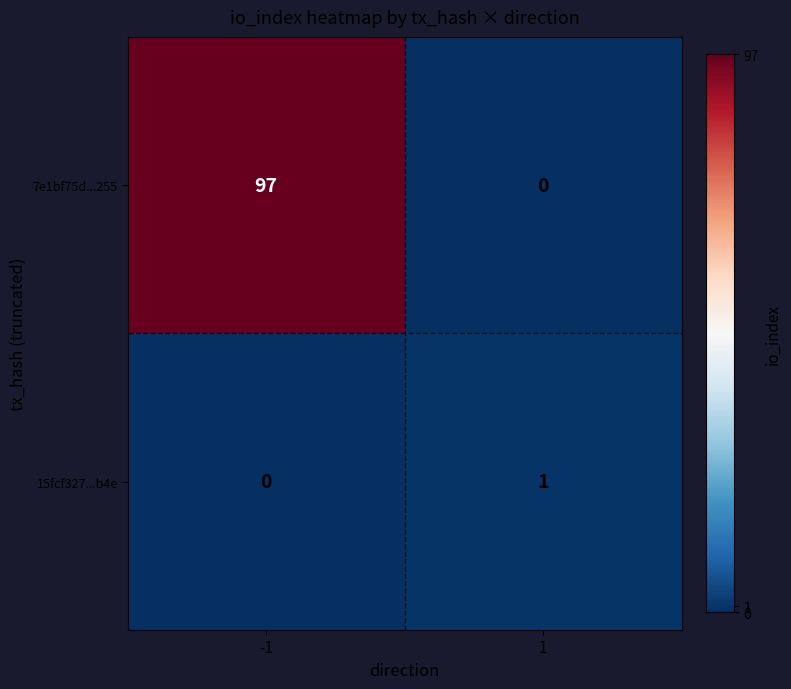

List the series in order of their peak value, highest first.

7e1bf75d...255, 15fcf327...b4e